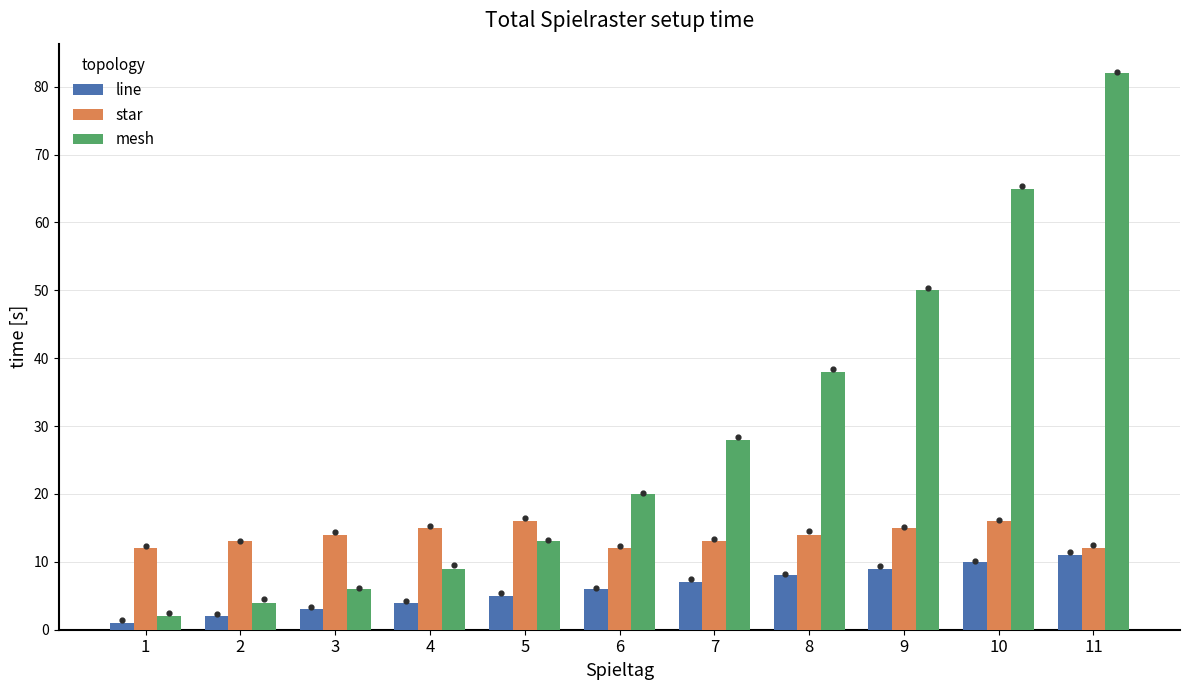

Is the value of mesh at 1 greater than the value of line at 7?

No